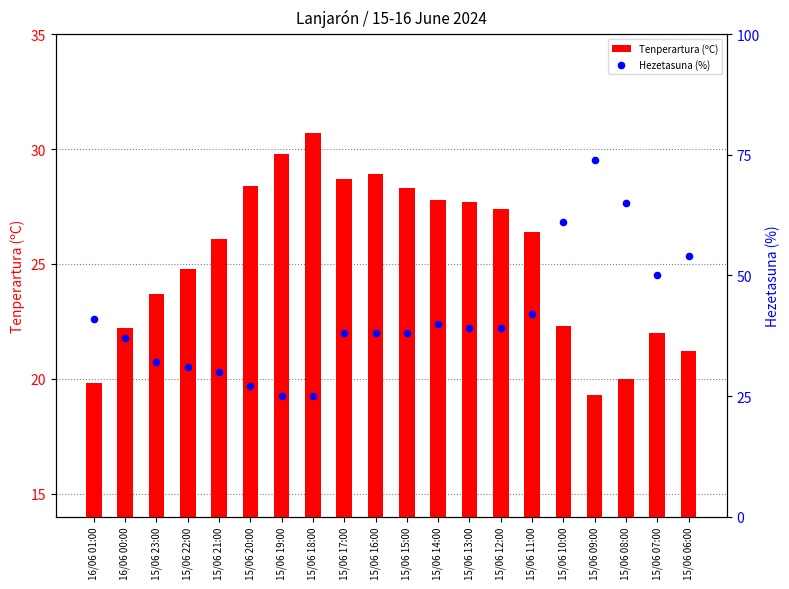

At which category is the sum across all series the highest?

15/06 09:00